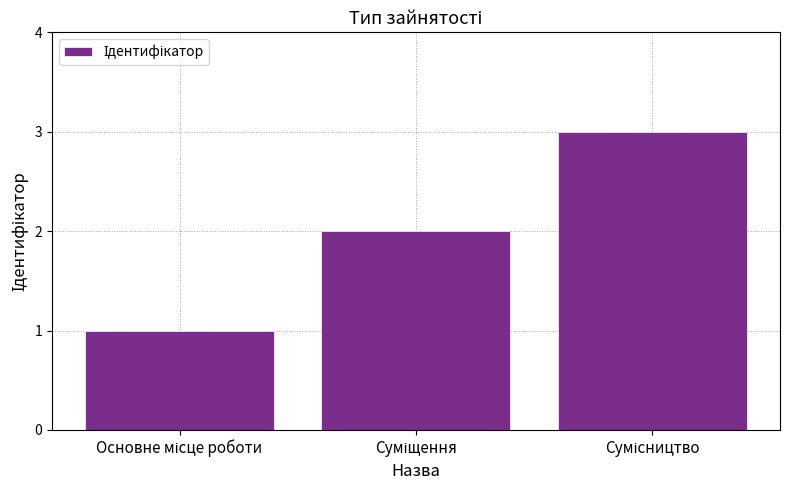

What is the maximum value shown in the chart?

3